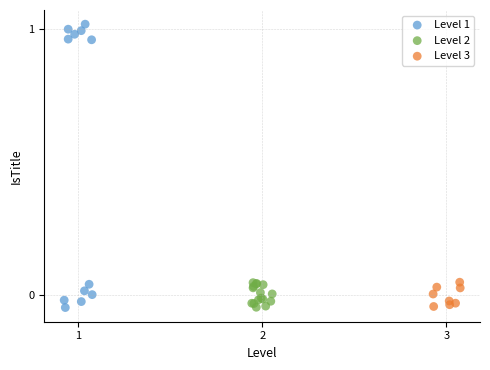

Which series contains the highest Y value?

Level 1